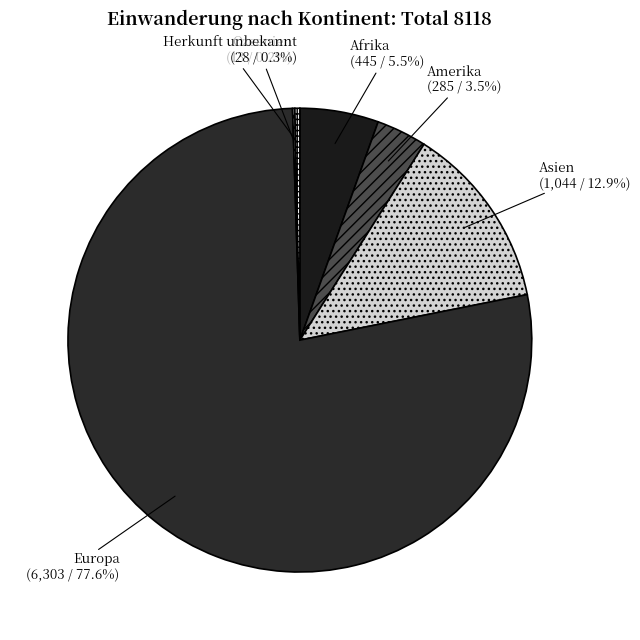

Which category accounts for the majority?

Europa